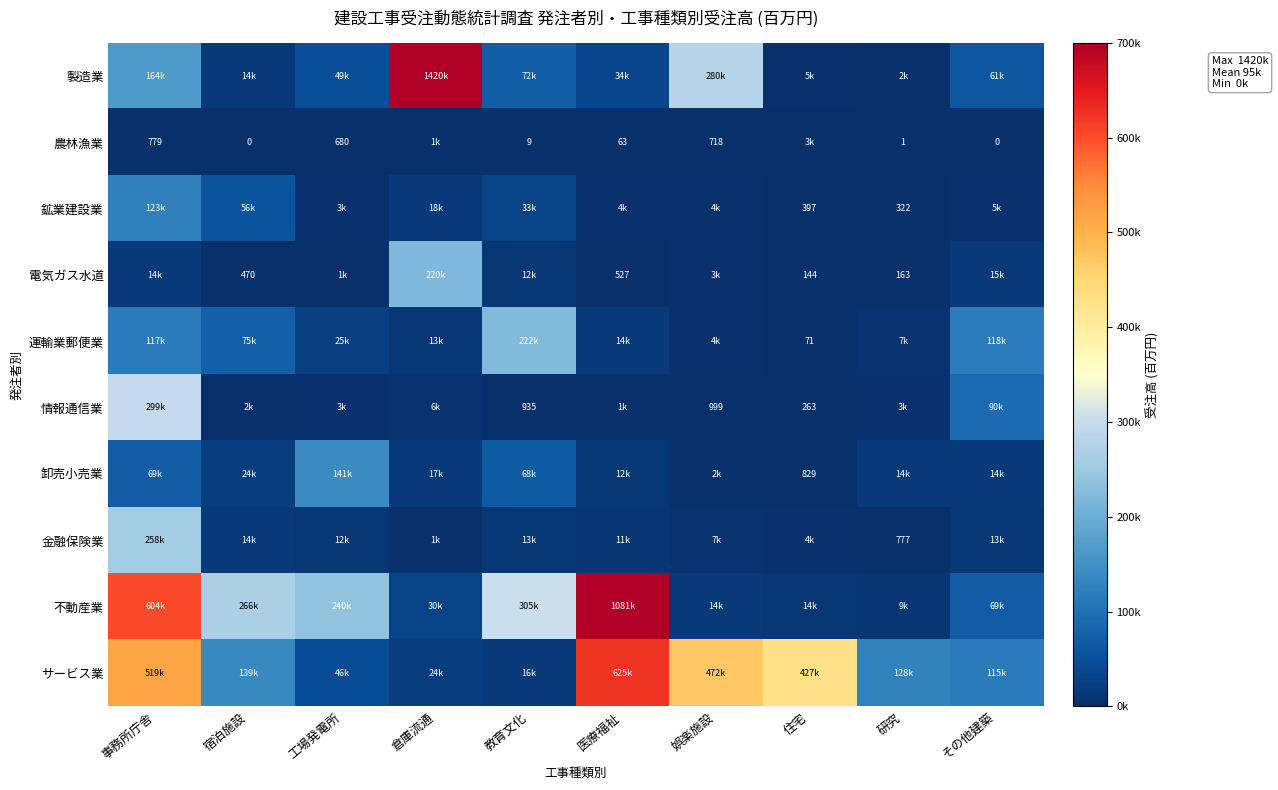

Is it true that サービス業 equals 73394.0 at 研究?

False